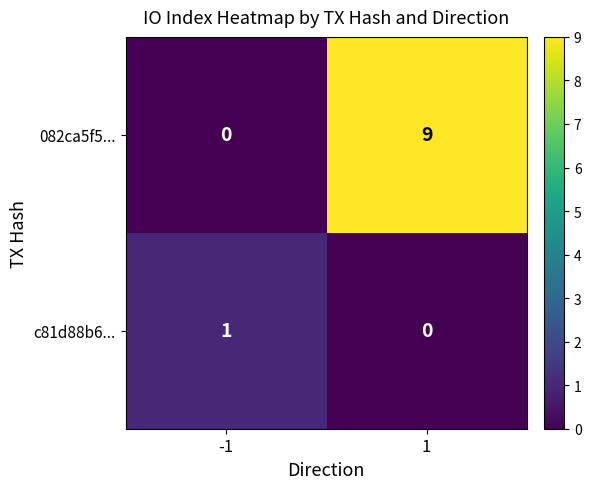

The c81d88b6... series shows 1 at -1. True or false?

True